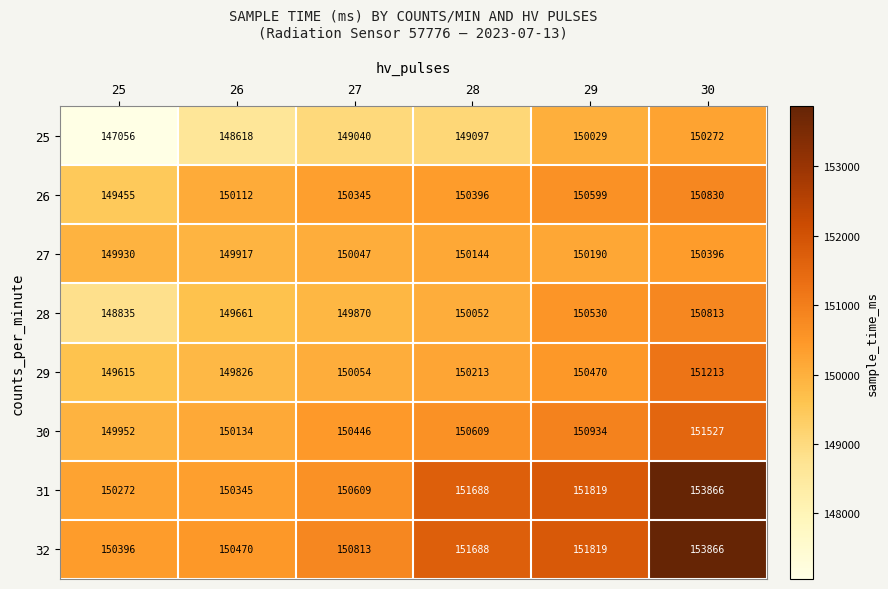

At how many categories does at least one series exceed 150079?

6